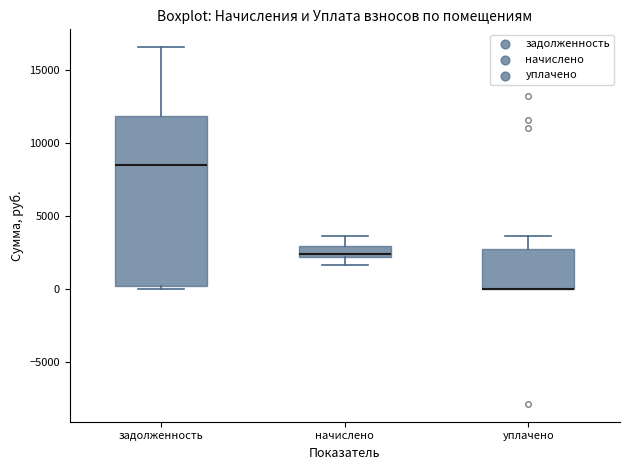

Where does the upper whisker of the box for задолженность end on the y-axis? The values are not printed on the chart, so give them approximately, as read against the axis.

16500